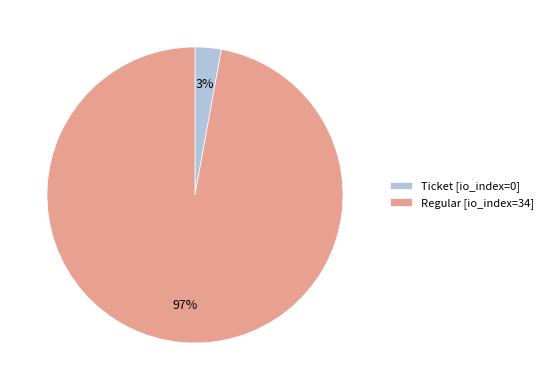

Which slice represents more than half of the pie?

Regular [io_index=34]